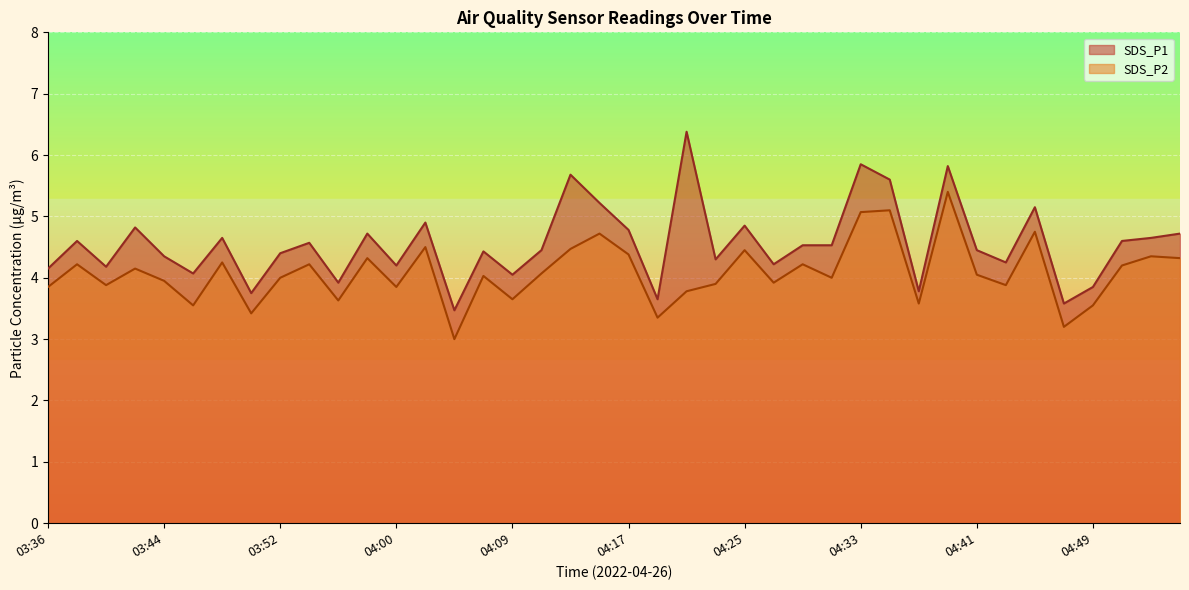

What is the value of the SDS_P1 point at the 7th from the left?

4.7